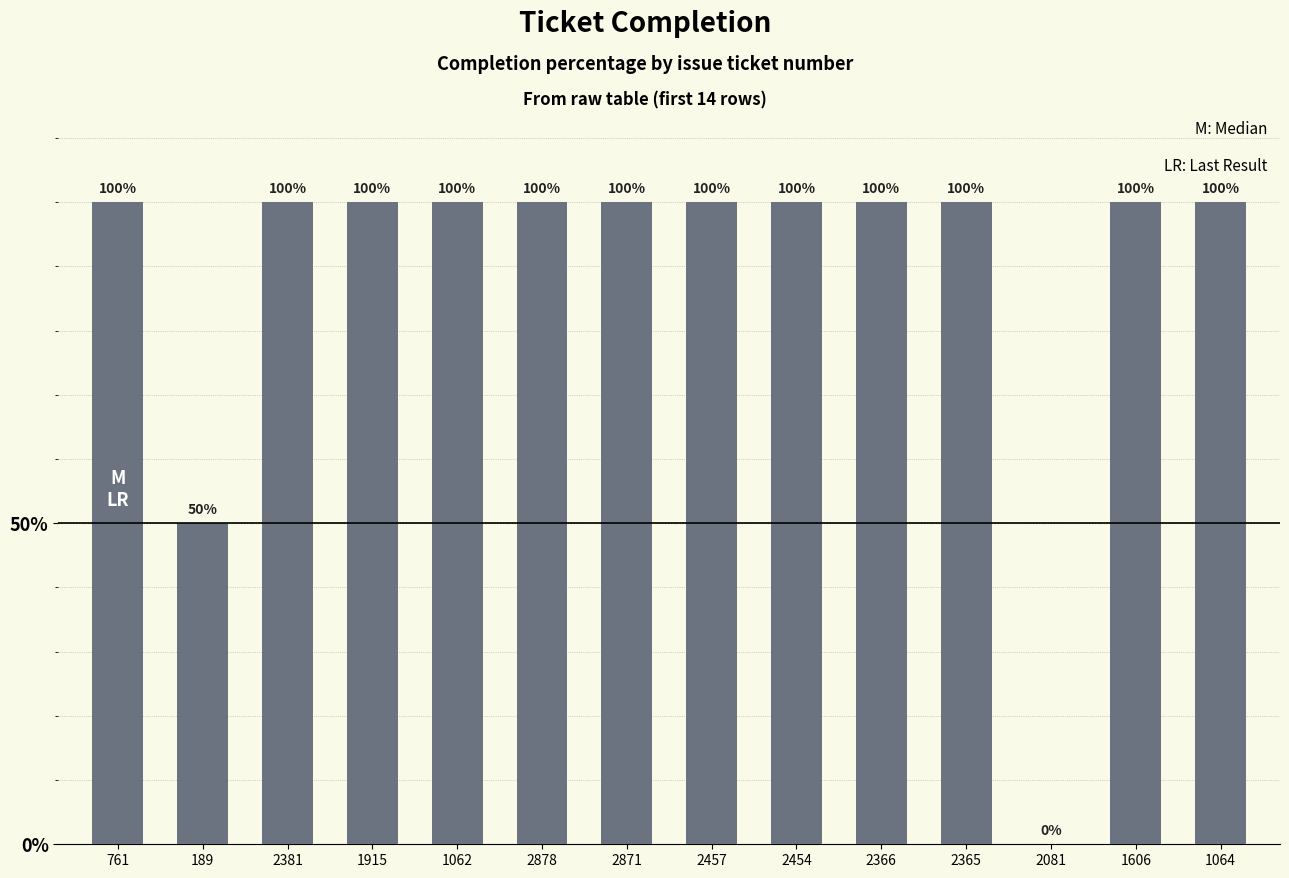

True or false: the data shows 131 at 761.

False